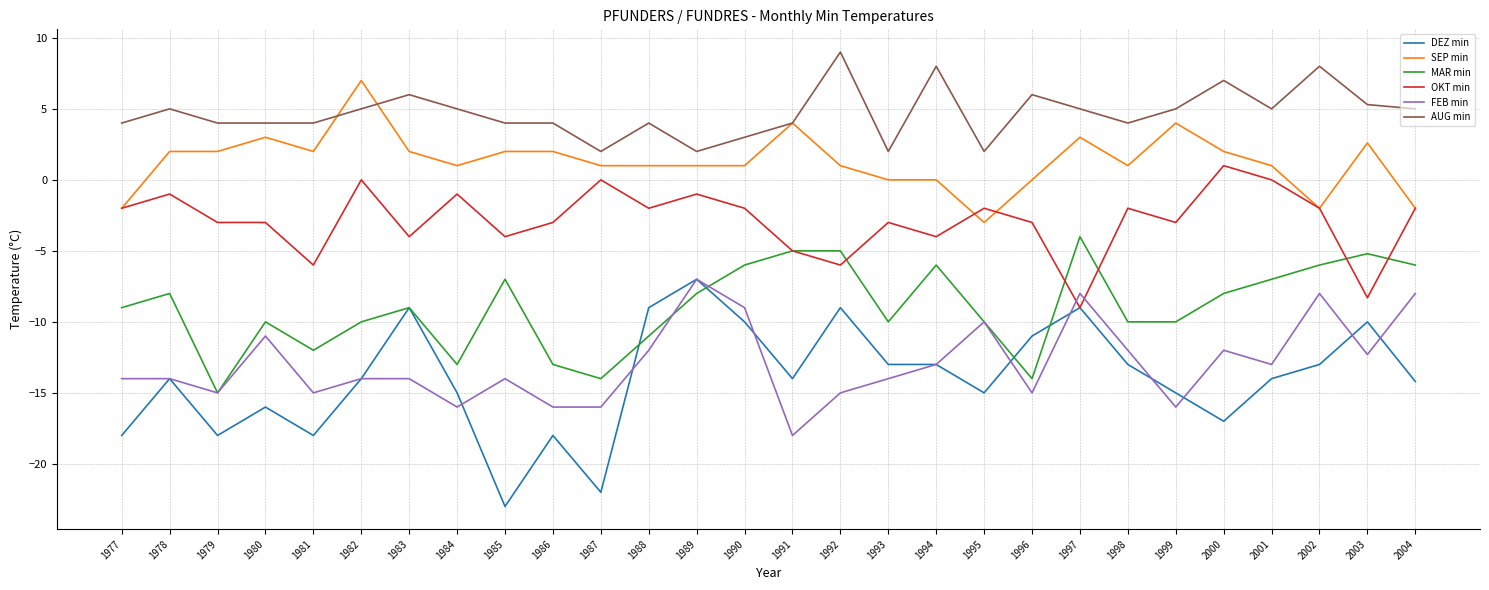

Reading left to right, what are all the values shown in this chart?

DEZ min: -18.0	-14.0	-18.0	-16.0	-18.0	-14.0	-9.0	-15.0	-23.0	-18.0	-22.0	-9.0	-7.0	-10.0	-14.0	-9.0	-13.0	-13.0	-15.0	-11.0	-9.0	-13.0	-15.0	-17.0	-14.0	-13.0	-10.0	-14.2
SEP min: -2.0	2.0	2.0	3.0	2.0	7.0	2.0	1.0	2.0	2.0	1.0	1.0	1.0	1.0	4.0	1.0	0.0	0.0	-3.0	0.0	3.0	1.0	4.0	2.0	1.0	-2.0	2.6	-2.0
MAR min: -9.0	-8.0	-15.0	-10.0	-12.0	-10.0	-9.0	-13.0	-7.0	-13.0	-14.0	-11.0	-8.0	-6.0	-5.0	-5.0	-10.0	-6.0	-10.0	-14.0	-4.0	-10.0	-10.0	-8.0	-7.0	-6.0	-5.2	-6.0
OKT min: -2.0	-1.0	-3.0	-3.0	-6.0	0.0	-4.0	-1.0	-4.0	-3.0	0.0	-2.0	-1.0	-2.0	-5.0	-6.0	-3.0	-4.0	-2.0	-3.0	-9.0	-2.0	-3.0	1.0	0.0	-2.0	-8.3	-2.0
FEB min: -14.0	-14.0	-15.0	-11.0	-15.0	-14.0	-14.0	-16.0	-14.0	-16.0	-16.0	-12.0	-7.0	-9.0	-18.0	-15.0	-14.0	-13.0	-10.0	-15.0	-8.0	-12.0	-16.0	-12.0	-13.0	-8.0	-12.3	-8.0
AUG min: 4.0	5.0	4.0	4.0	4.0	5.0	6.0	5.0	4.0	4.0	2.0	4.0	2.0	3.0	4.0	9.0	2.0	8.0	2.0	6.0	5.0	4.0	5.0	7.0	5.0	8.0	5.3	5.0